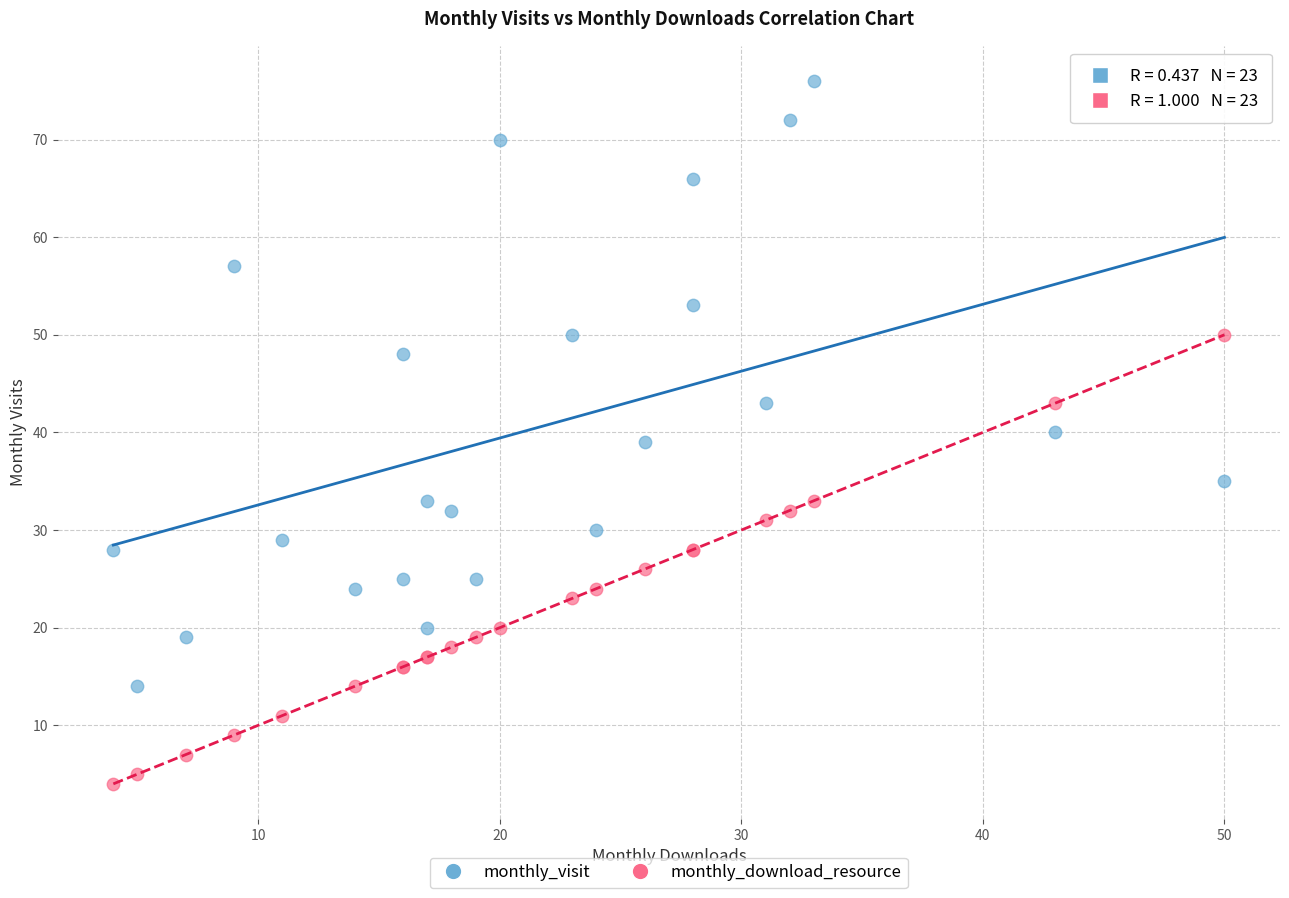

Which series reaches the minimum Y coordinate?

monthly_download_resource